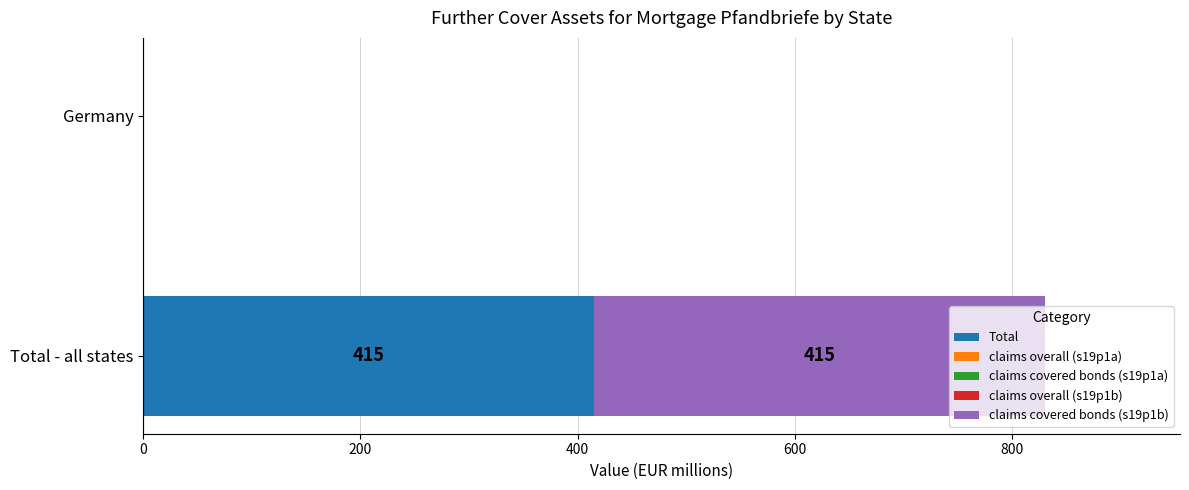

What is the sum of all Total values?

415